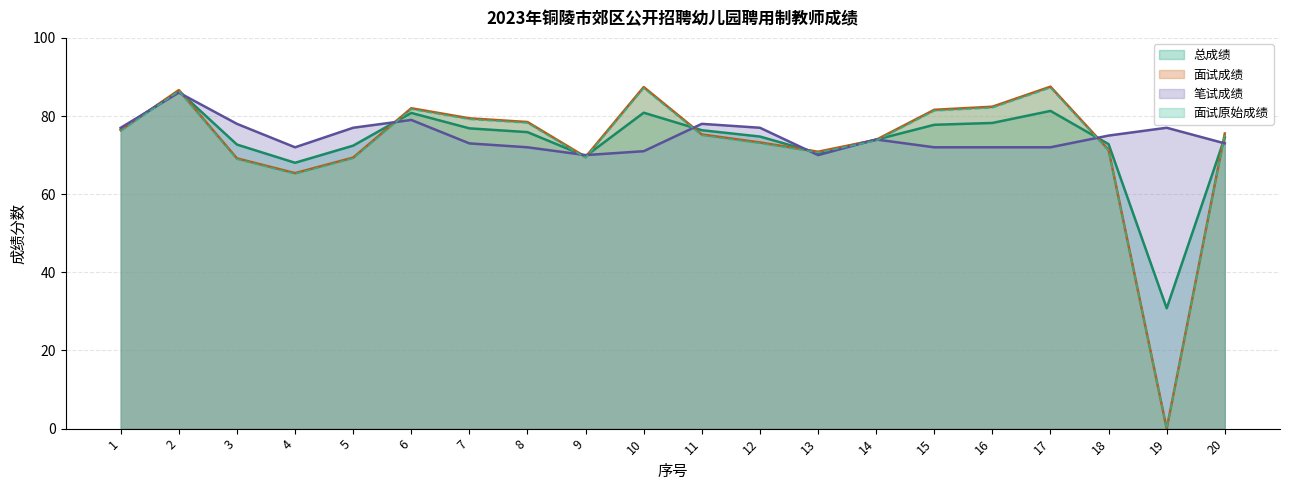

At which category does 总成绩 reach its first local valley?

4